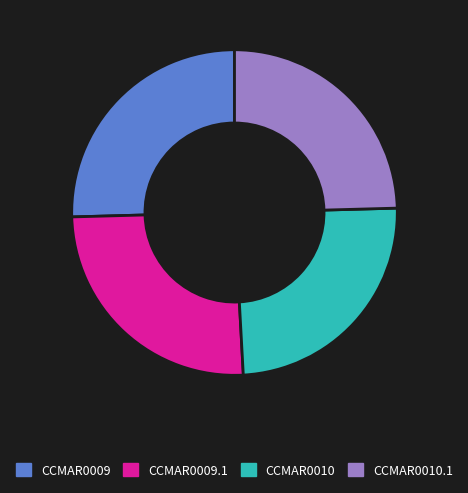

How many slices are in this pie chart?

4